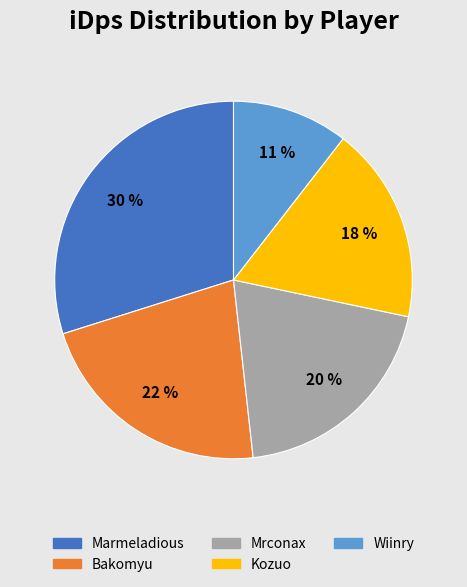

Rank the categories by value from highest to lowest.

Marmeladious, Bakomyu, Mrconax, Kozuo, Wiinry